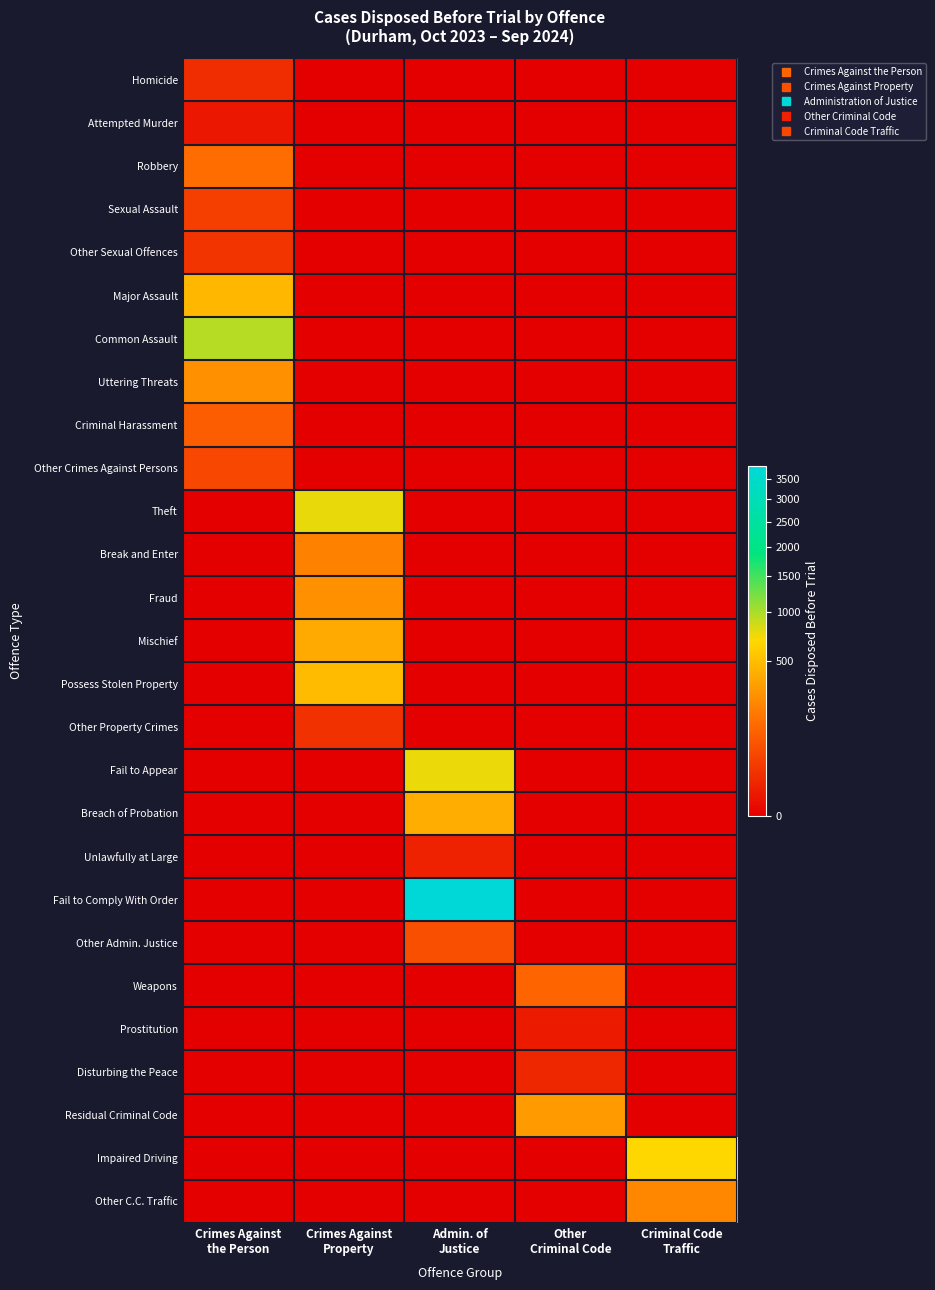

Reading left to right, extract all data points from this chart.

Homicide: Crimes Against
the Person=16	Crimes Against
Property=0	Admin. of
Justice=0	Other
Criminal Code=0	Criminal Code
Traffic=0
Attempted Murder: Crimes Against
the Person=3	Crimes Against
Property=0	Admin. of
Justice=0	Other
Criminal Code=0	Criminal Code
Traffic=0
Robbery: Crimes Against
the Person=141	Crimes Against
Property=0	Admin. of
Justice=0	Other
Criminal Code=0	Criminal Code
Traffic=0
Sexual Assault: Crimes Against
the Person=38	Crimes Against
Property=0	Admin. of
Justice=0	Other
Criminal Code=0	Criminal Code
Traffic=0
Other Sexual Offences: Crimes Against
the Person=24	Crimes Against
Property=0	Admin. of
Justice=0	Other
Criminal Code=0	Criminal Code
Traffic=0
Major Assault: Crimes Against
the Person=462	Crimes Against
Property=0	Admin. of
Justice=0	Other
Criminal Code=0	Criminal Code
Traffic=0
Common Assault: Crimes Against
the Person=956	Crimes Against
Property=0	Admin. of
Justice=0	Other
Criminal Code=0	Criminal Code
Traffic=0
Uttering Threats: Crimes Against
the Person=269	Crimes Against
Property=0	Admin. of
Justice=0	Other
Criminal Code=0	Criminal Code
Traffic=0
Criminal Harassment: Crimes Against
the Person=97	Crimes Against
Property=0	Admin. of
Justice=0	Other
Criminal Code=0	Criminal Code
Traffic=0
Other Crimes Against Persons: Crimes Against
the Person=51	Crimes Against
Property=0	Admin. of
Justice=0	Other
Criminal Code=0	Criminal Code
Traffic=0
Theft: Crimes Against
the Person=0	Crimes Against
Property=760	Admin. of
Justice=0	Other
Criminal Code=0	Criminal Code
Traffic=0
Break and Enter: Crimes Against
the Person=0	Crimes Against
Property=207	Admin. of
Justice=0	Other
Criminal Code=0	Criminal Code
Traffic=0
Fraud: Crimes Against
the Person=0	Crimes Against
Property=265	Admin. of
Justice=0	Other
Criminal Code=0	Criminal Code
Traffic=0
Mischief: Crimes Against
the Person=0	Crimes Against
Property=387	Admin. of
Justice=0	Other
Criminal Code=0	Criminal Code
Traffic=0
Possess Stolen Property: Crimes Against
the Person=0	Crimes Against
Property=485	Admin. of
Justice=0	Other
Criminal Code=0	Criminal Code
Traffic=0
Other Property Crimes: Crimes Against
the Person=0	Crimes Against
Property=20	Admin. of
Justice=0	Other
Criminal Code=0	Criminal Code
Traffic=0
Fail to Appear: Crimes Against
the Person=0	Crimes Against
Property=0	Admin. of
Justice=745	Other
Criminal Code=0	Criminal Code
Traffic=0
Breach of Probation: Crimes Against
the Person=0	Crimes Against
Property=0	Admin. of
Justice=402	Other
Criminal Code=0	Criminal Code
Traffic=0
Unlawfully at Large: Crimes Against
the Person=0	Crimes Against
Property=0	Admin. of
Justice=8	Other
Criminal Code=0	Criminal Code
Traffic=0
Fail to Comply With Order: Crimes Against
the Person=0	Crimes Against
Property=0	Admin. of
Justice=3859	Other
Criminal Code=0	Criminal Code
Traffic=0
Other Admin. Justice: Crimes Against
the Person=0	Crimes Against
Property=0	Admin. of
Justice=64	Other
Criminal Code=0	Criminal Code
Traffic=0
Weapons: Crimes Against
the Person=0	Crimes Against
Property=0	Admin. of
Justice=0	Other
Criminal Code=118	Criminal Code
Traffic=0
Prostitution: Crimes Against
the Person=0	Crimes Against
Property=0	Admin. of
Justice=0	Other
Criminal Code=5	Criminal Code
Traffic=0
Disturbing the Peace: Crimes Against
the Person=0	Crimes Against
Property=0	Admin. of
Justice=0	Other
Criminal Code=11	Criminal Code
Traffic=0
Residual Criminal Code: Crimes Against
the Person=0	Crimes Against
Property=0	Admin. of
Justice=0	Other
Criminal Code=312	Criminal Code
Traffic=0
Impaired Driving: Crimes Against
the Person=0	Crimes Against
Property=0	Admin. of
Justice=0	Other
Criminal Code=0	Criminal Code
Traffic=674
Other C.C. Traffic: Crimes Against
the Person=0	Crimes Against
Property=0	Admin. of
Justice=0	Other
Criminal Code=0	Criminal Code
Traffic=228